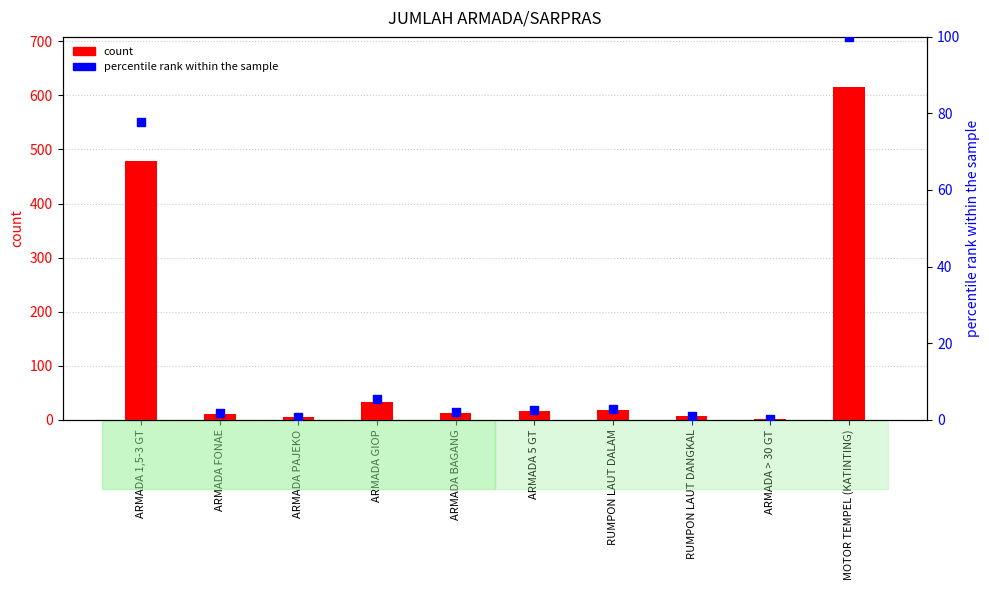

Which series contains the highest Y value?

count